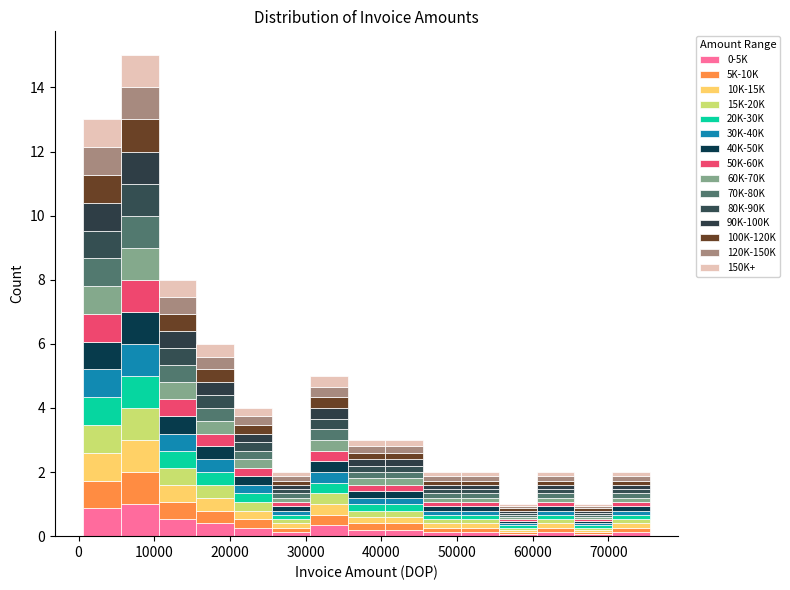

Which range on the x-axis has the tallest stacked bar (by total height)?

6000 to 11000